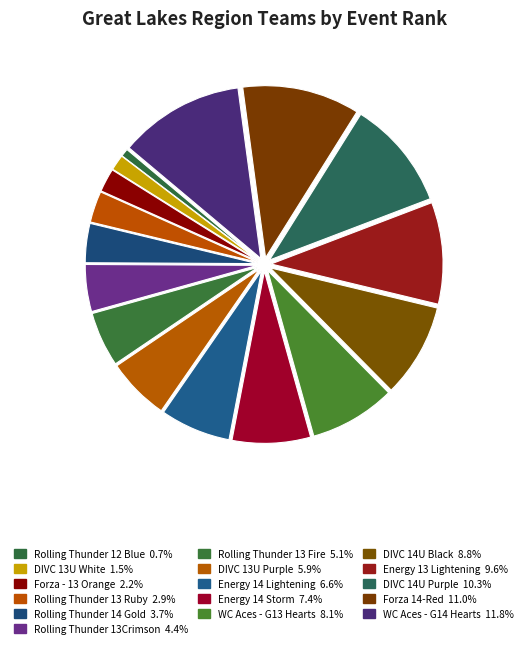

Approximately how many times larger is the value at Energy 14 Lightening compared to Forza - 13 Orange?

3.0